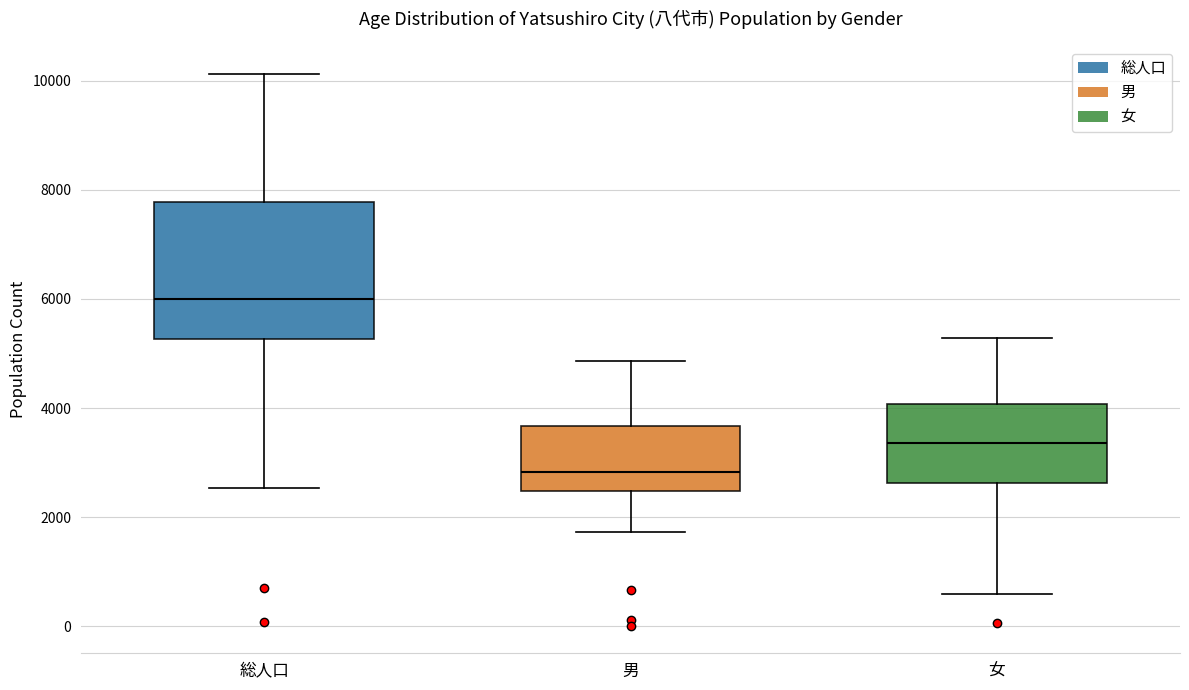

Where is the upper edge of the box for 女 on the y-axis? The values are not printed on the chart, so give them approximately, as read against the axis.

4000